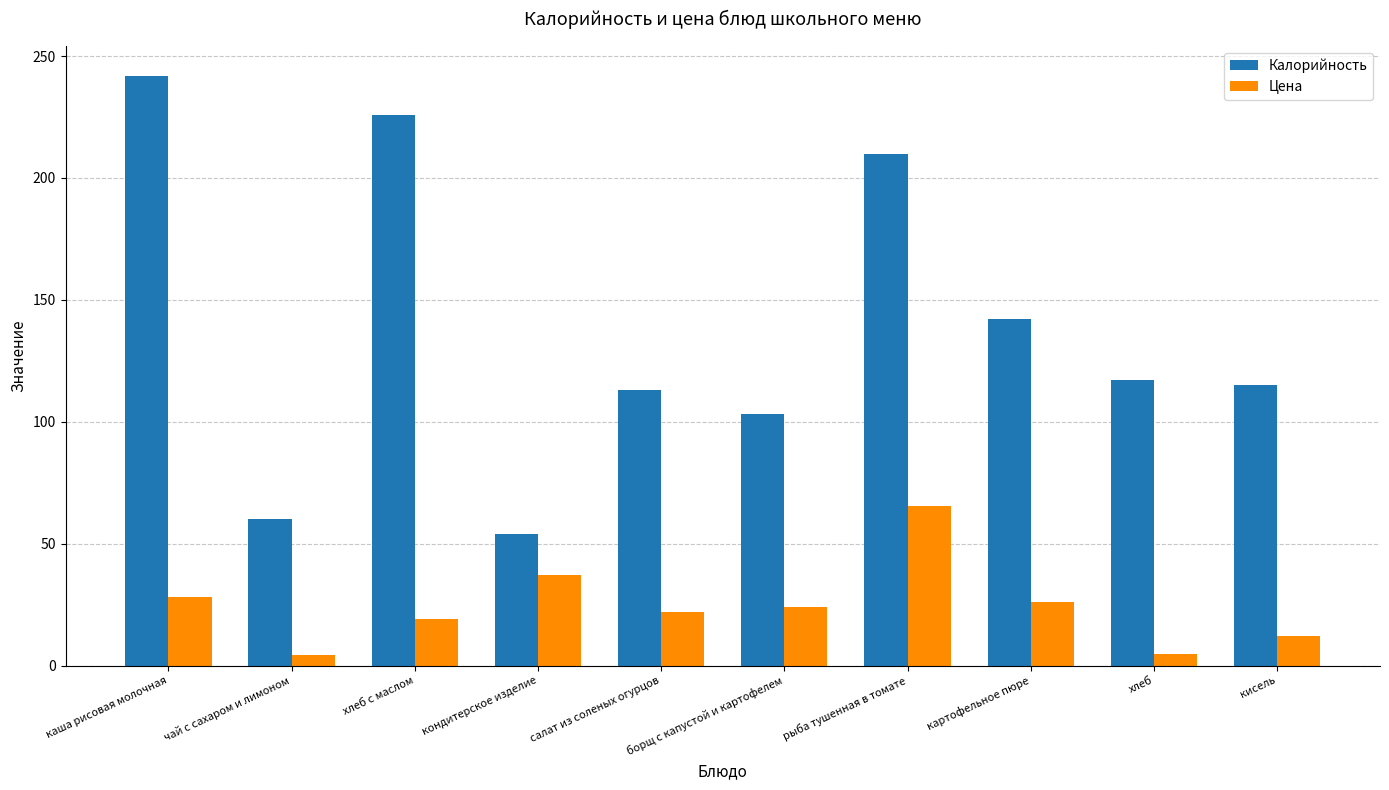

Where is Калорийность nearest to the value 148?

картофельное пюре